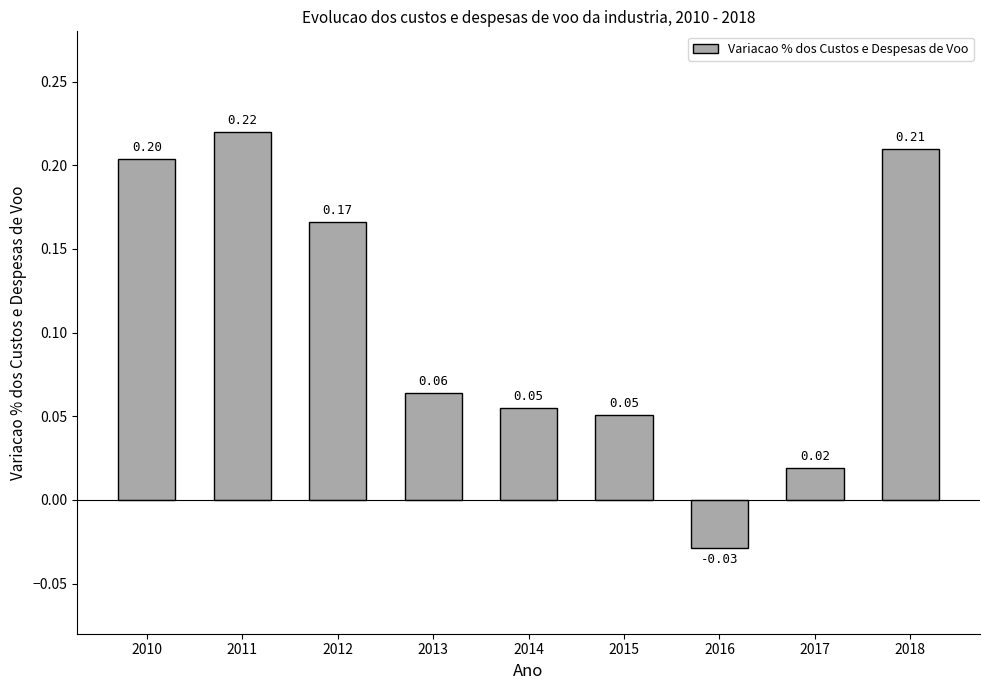

Are the bars horizontal?

No